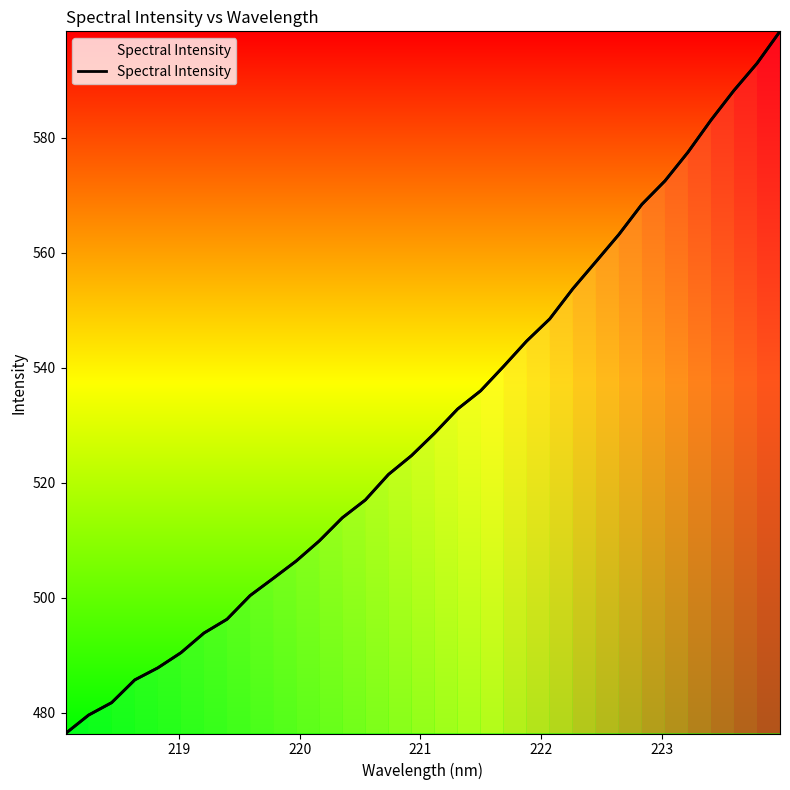

How many values exceed 528?

16